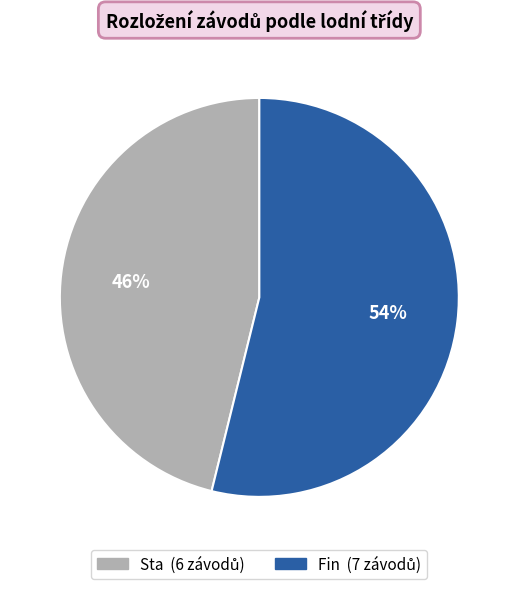

How many slices are in this pie chart?

2